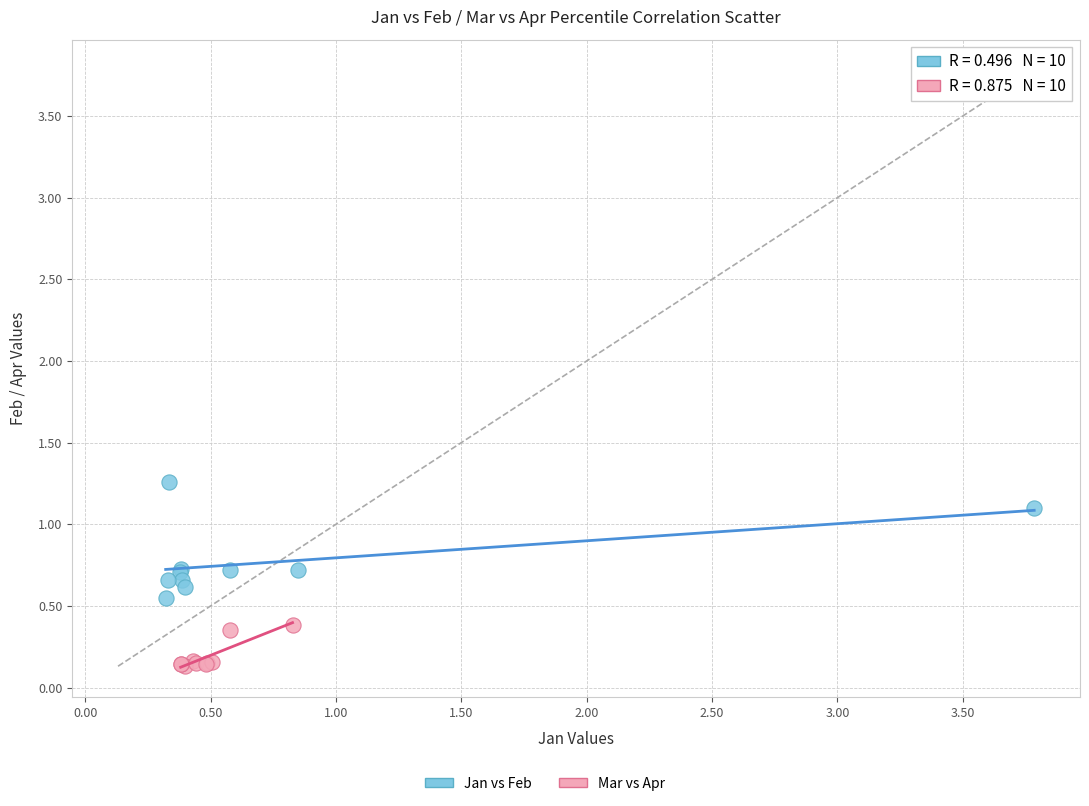

Which series contains the highest Y value?

Jan vs Feb